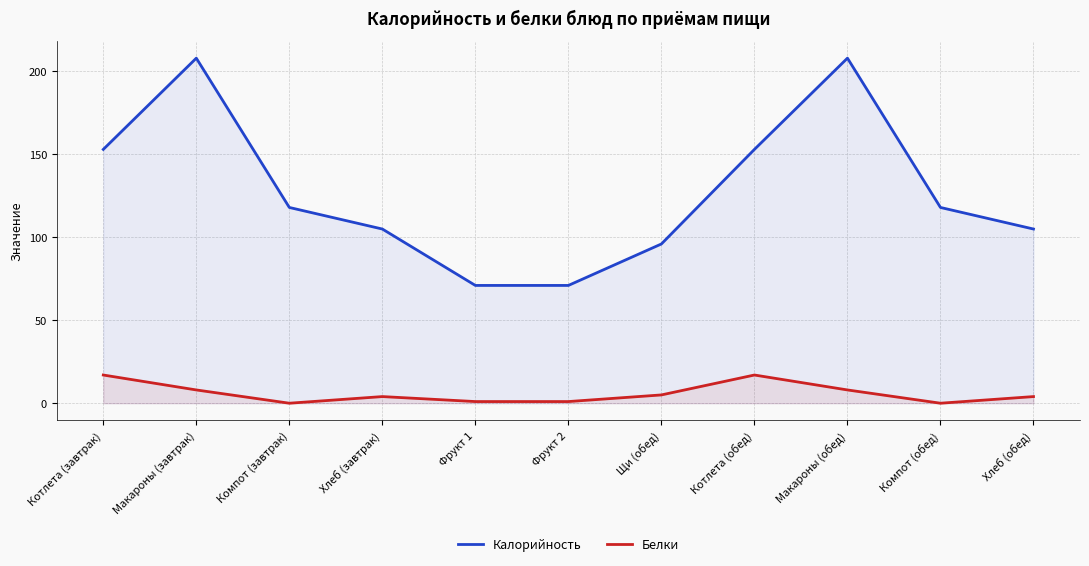

At which category is the sum across all series the highest?

Макароны (завтрак)